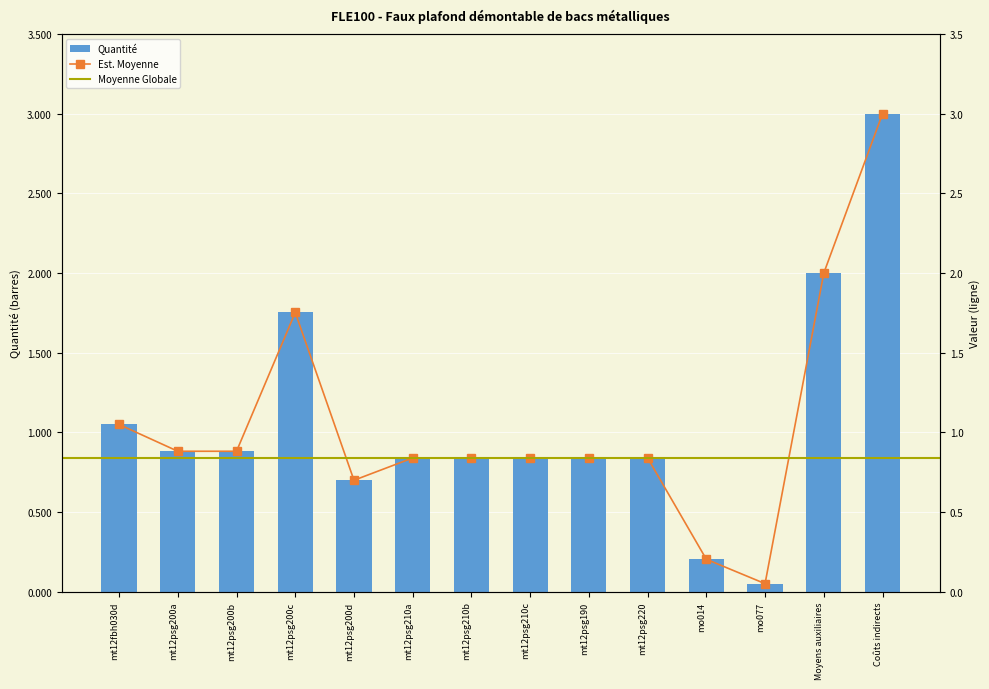

What is the difference between the maximum and minimum values?

2.9